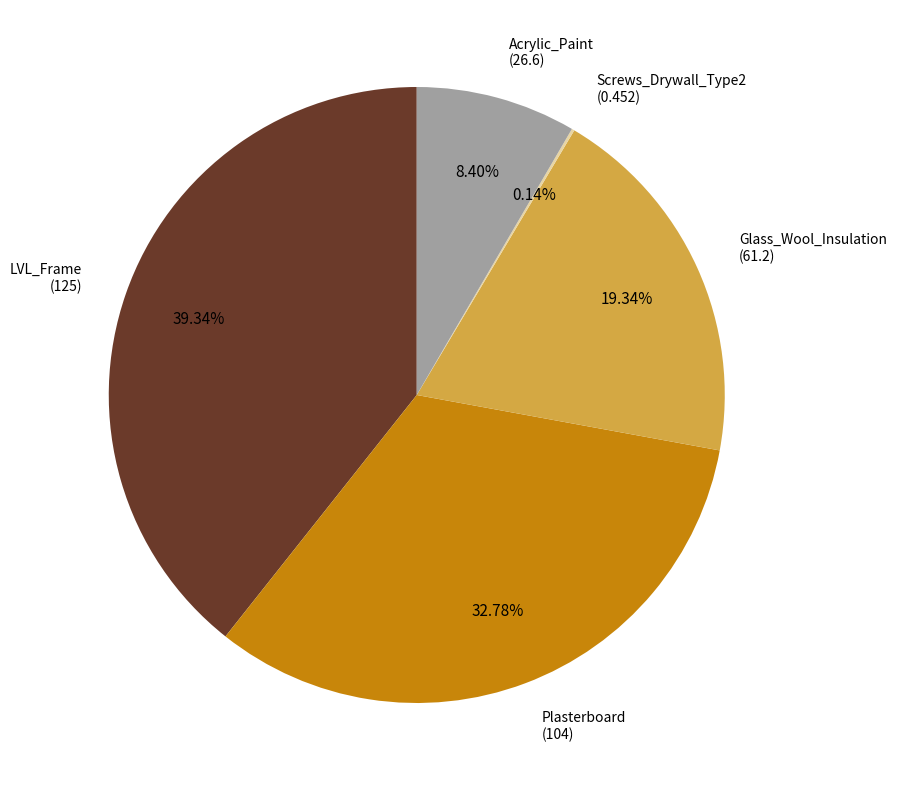

Which slice is the largest?

LVL_Frame